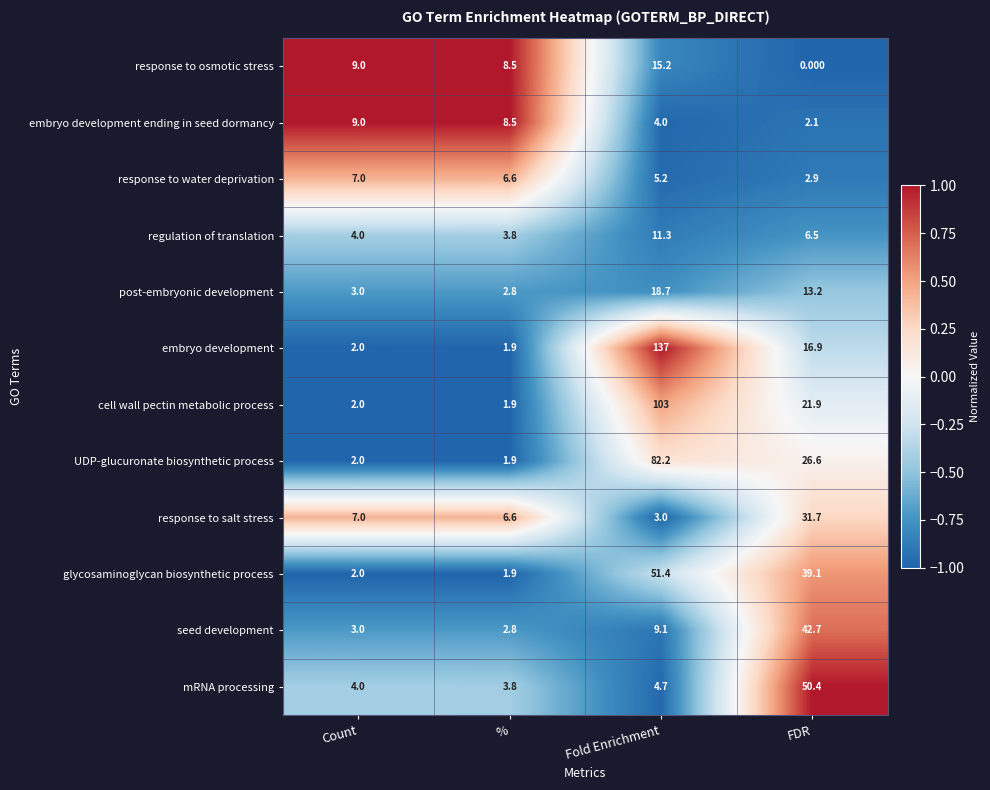

Which series changed the most between % and FDR?

mRNA processing